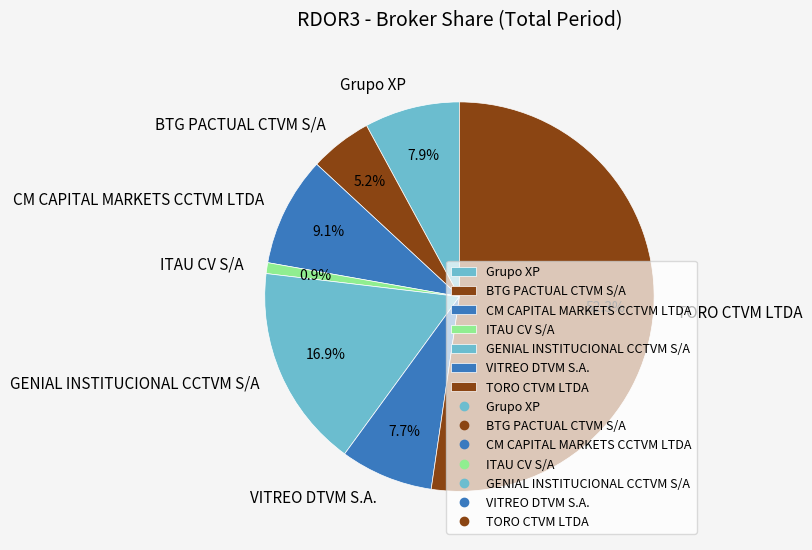

Does TORO CTVM LTDA account for over 50% of the chart?

Yes